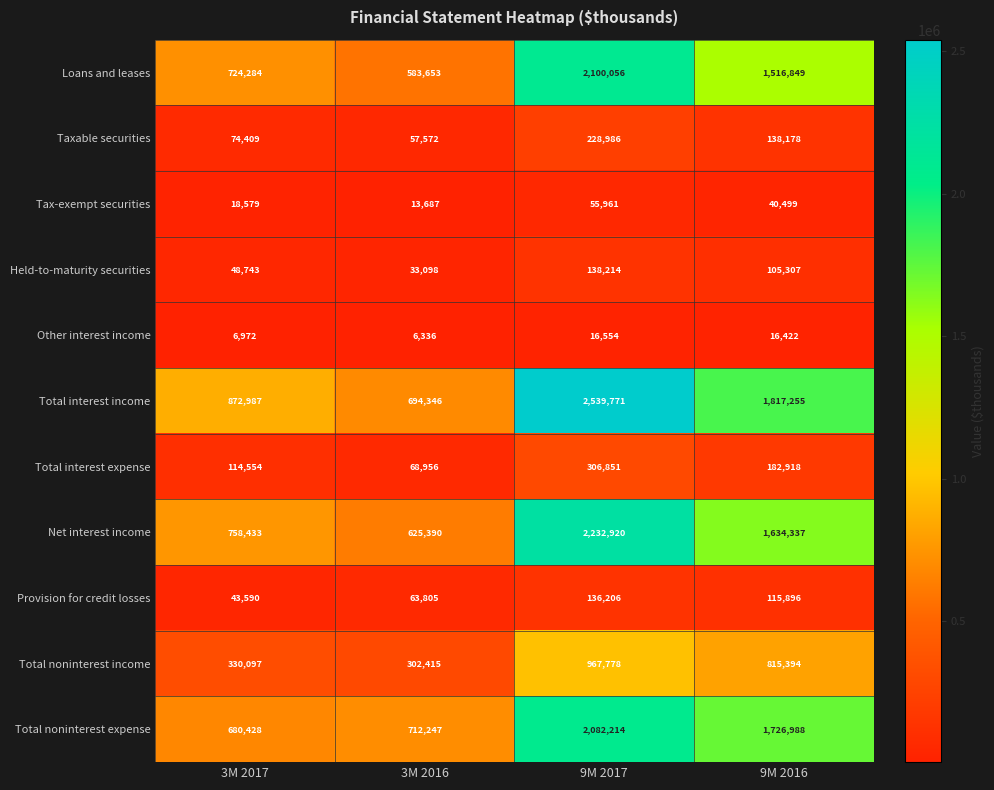

Which series has the largest total across all categories?

Total interest income